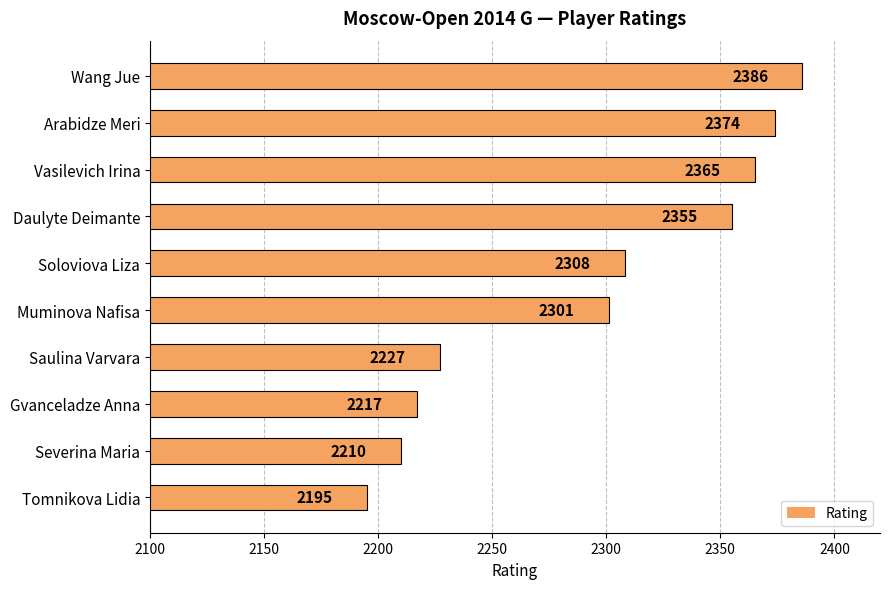

What is the label of the 5th bar from the bottom?

Muminova Nafisa